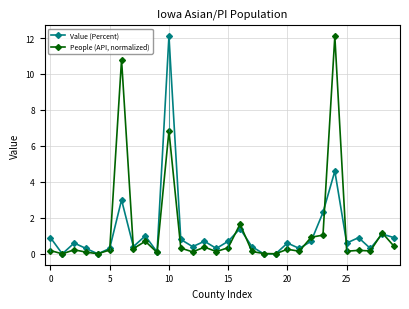

What is the greatest value displayed?

12.1